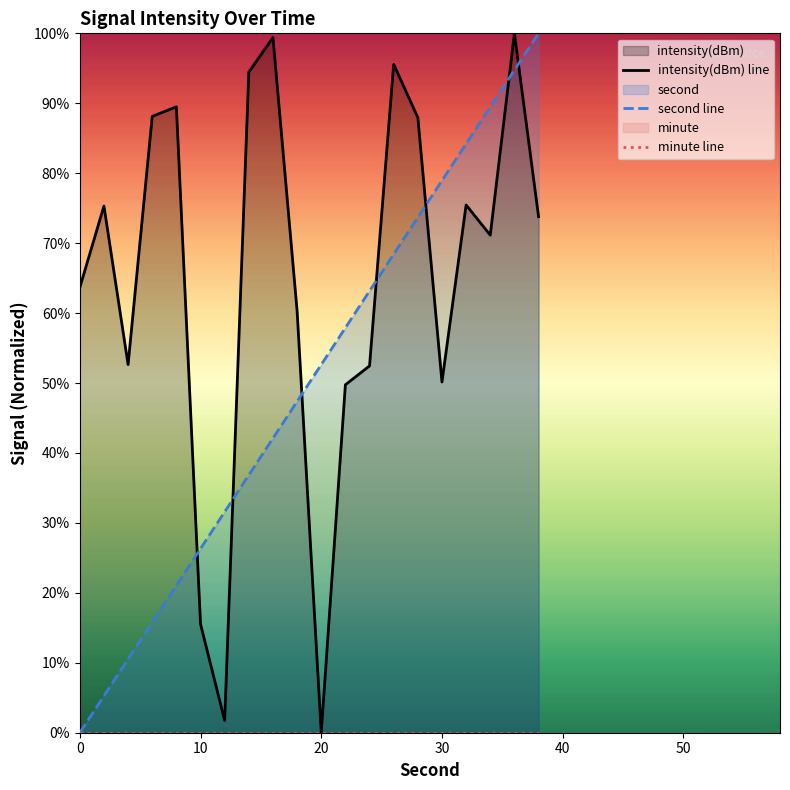

Read the second line value at 10.

26.3